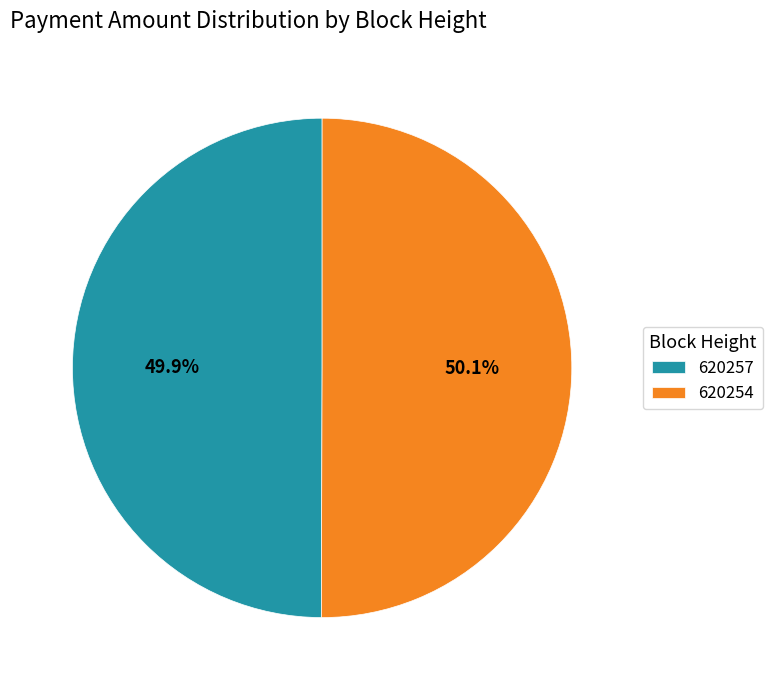

Does any single category account for the majority?

Yes